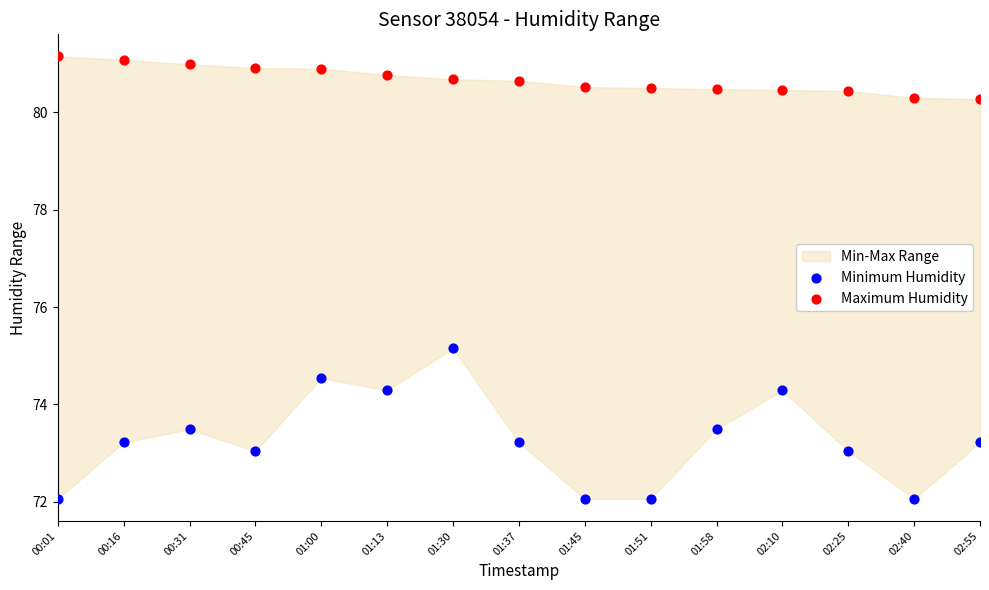

Across all series, what Y value is closest to 76?

75.2